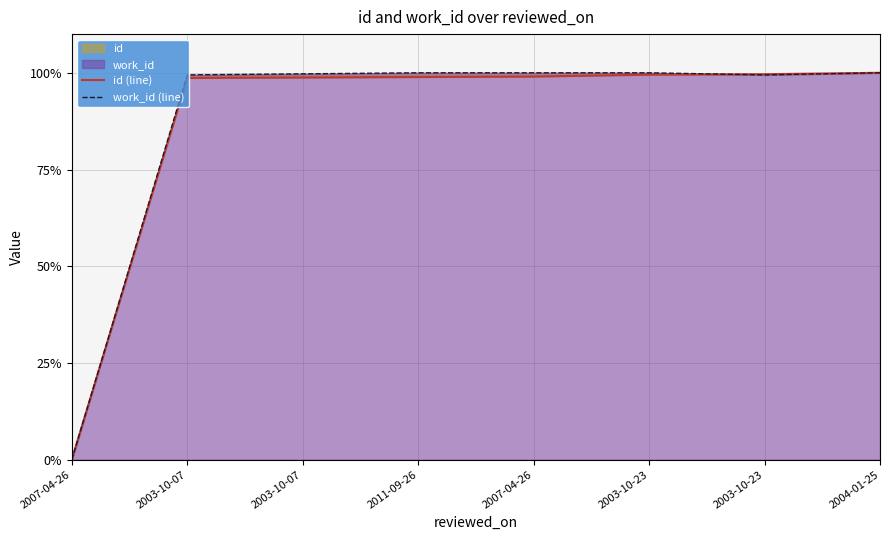

Rank the series by their average value, from lowest to highest.

id (line), work_id (line)